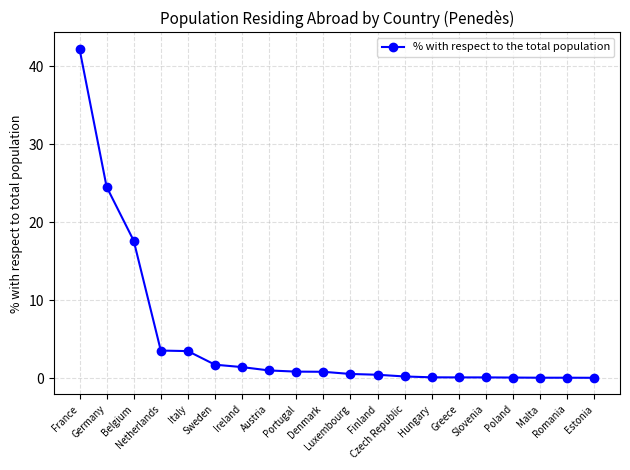

What is the sum of all values?

99.7